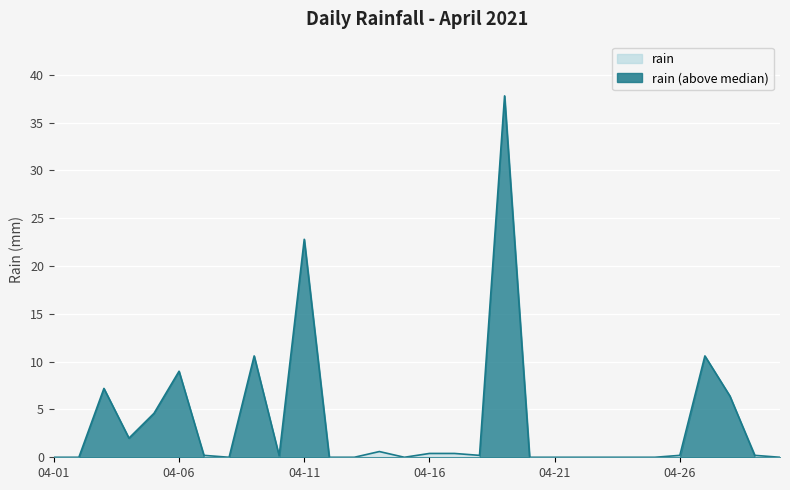

Rank the categories by value from highest to lowest.

2021-04-19, 2021-04-11, 2021-04-09, 2021-04-27, 2021-04-06, 2021-04-03, 2021-04-28, 2021-04-05, 2021-04-04, 2021-04-14, 2021-04-16, 2021-04-17, 2021-04-07, 2021-04-10, 2021-04-18, 2021-04-26, 2021-04-29, 2021-04-01, 2021-04-02, 2021-04-08, 2021-04-12, 2021-04-13, 2021-04-15, 2021-04-20, 2021-04-21, 2021-04-22, 2021-04-23, 2021-04-24, 2021-04-25, 2021-04-30